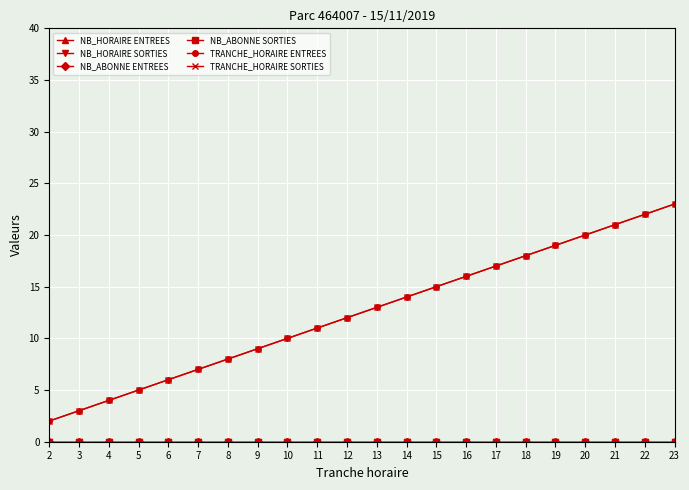

Rank the series by their maximum value, from highest to lowest.

TRANCHE_HORAIRE ENTREES, TRANCHE_HORAIRE SORTIES, NB_HORAIRE ENTREES, NB_HORAIRE SORTIES, NB_ABONNE ENTREES, NB_ABONNE SORTIES